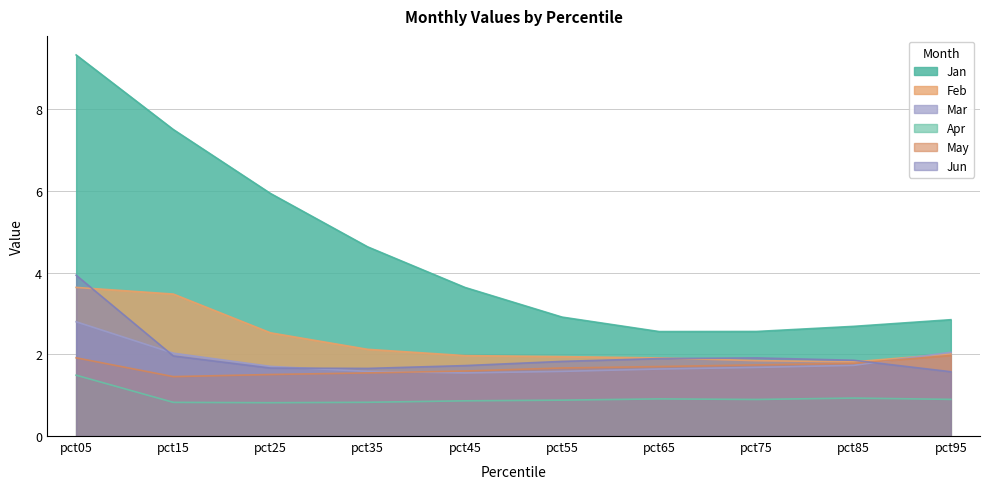

Which series changed the most between pct15 and pct85?

Jan